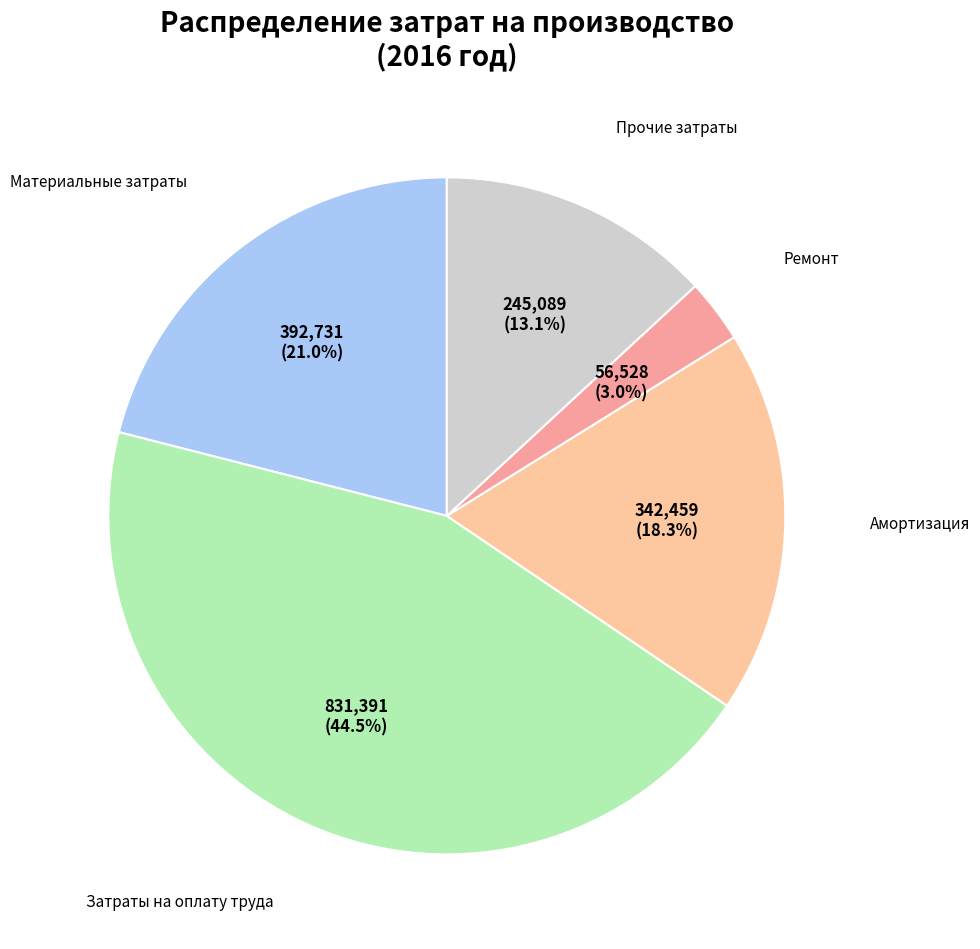

Is there any slice that represents more than half of the pie?

No